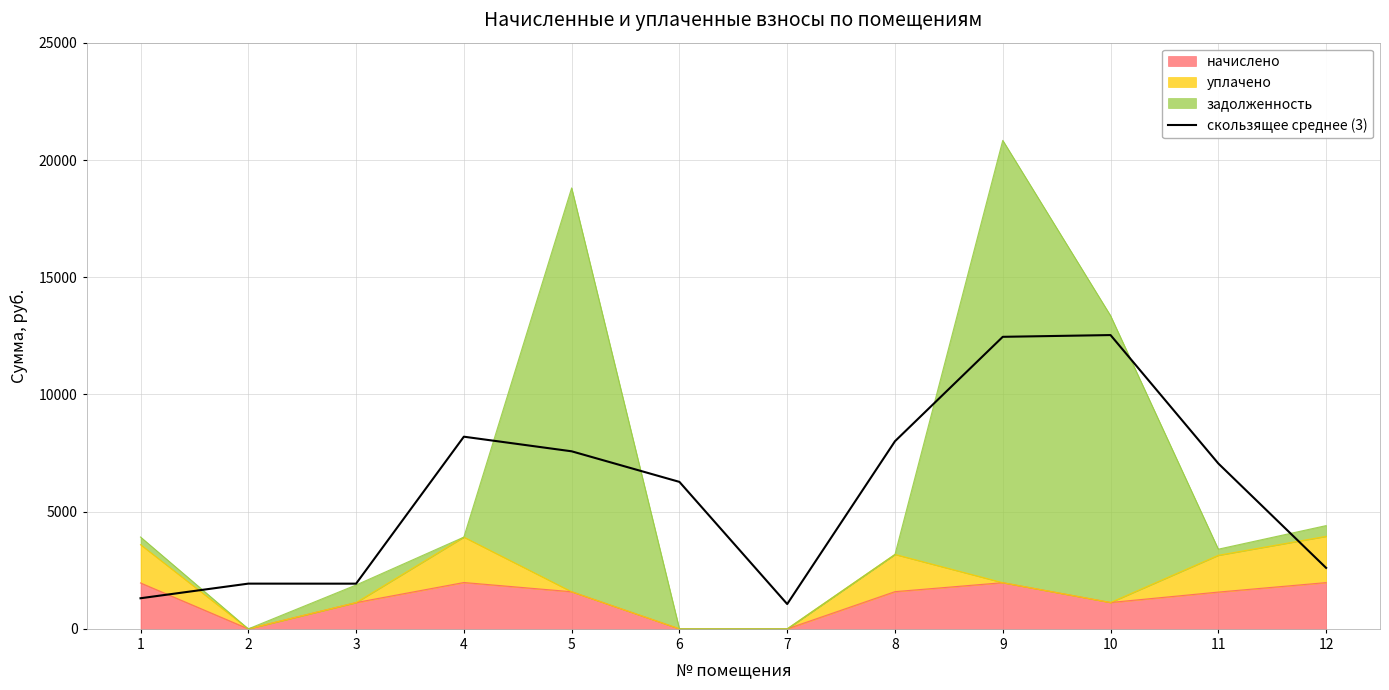

Reading left to right, what are all the values shown in this chart?

1=1306.3	2=1929.9	3=1928.4	4=8199.5	5=7575.9	6=6271.0	7=1058.6	8=8006.1	9=12460.5	10=12535.2	11=7056.2	12=2601.7